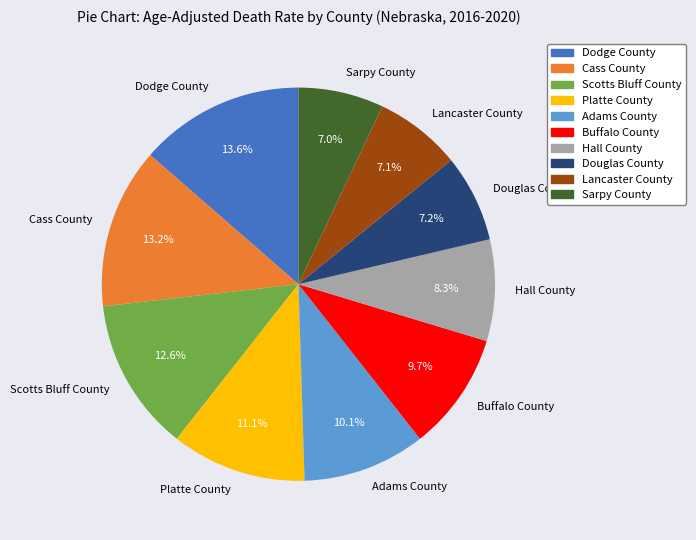

To the nearest percent, what is the difference between the Platte County and Buffalo County slice percentages?

1%